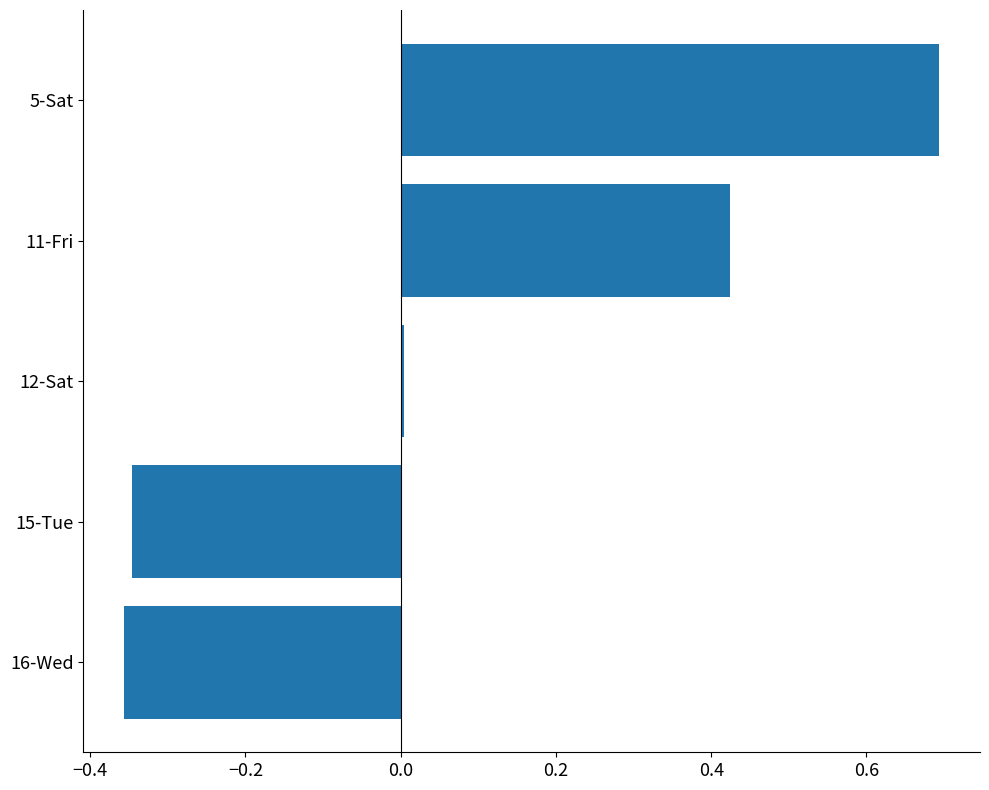

What value does the data have at 5-Sat?

0.7